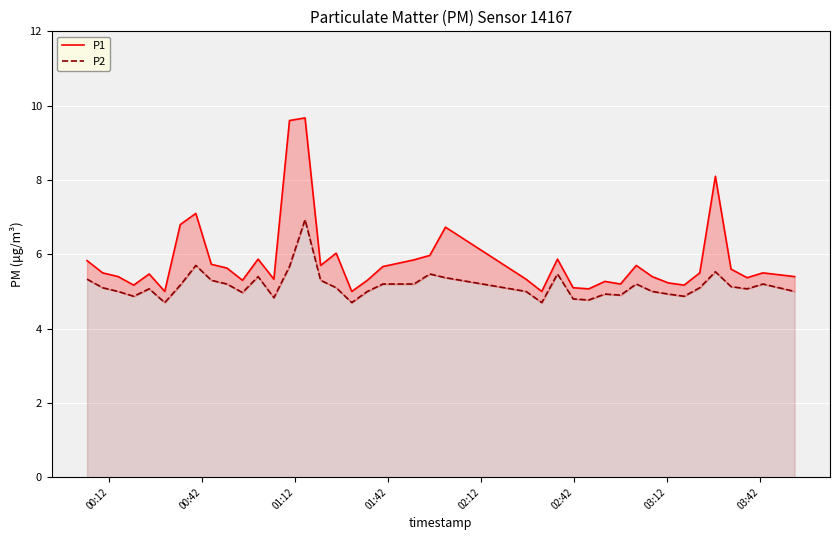

Which series has the widest spread of values?

P1